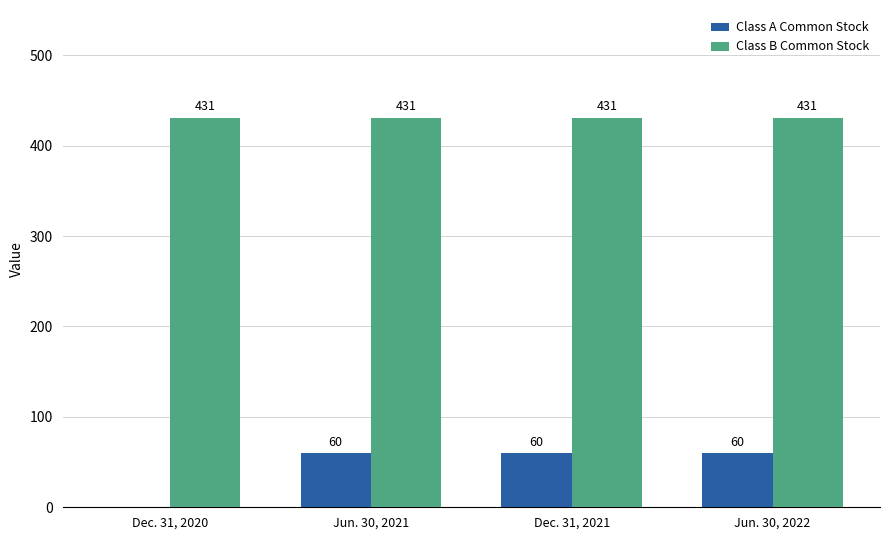

What is the greatest value displayed?

431